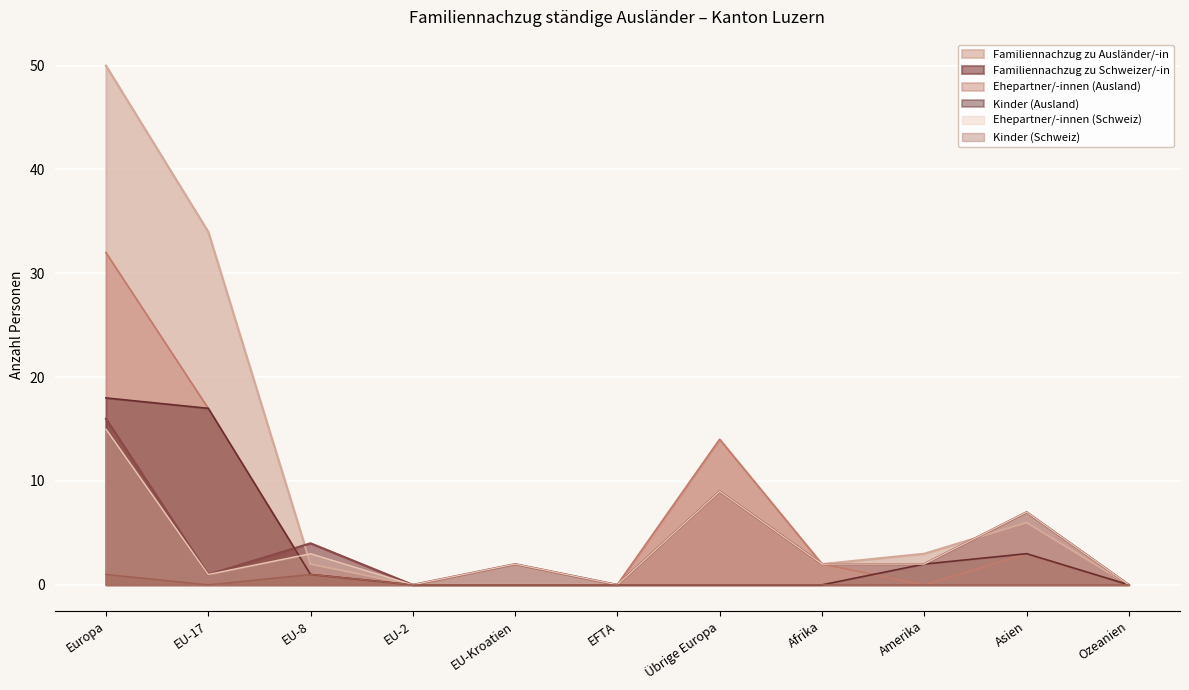

How many intersections are there between Ehepartner/-innen (Ausland) and Familiennachzug zu Schweizer/-in?

1